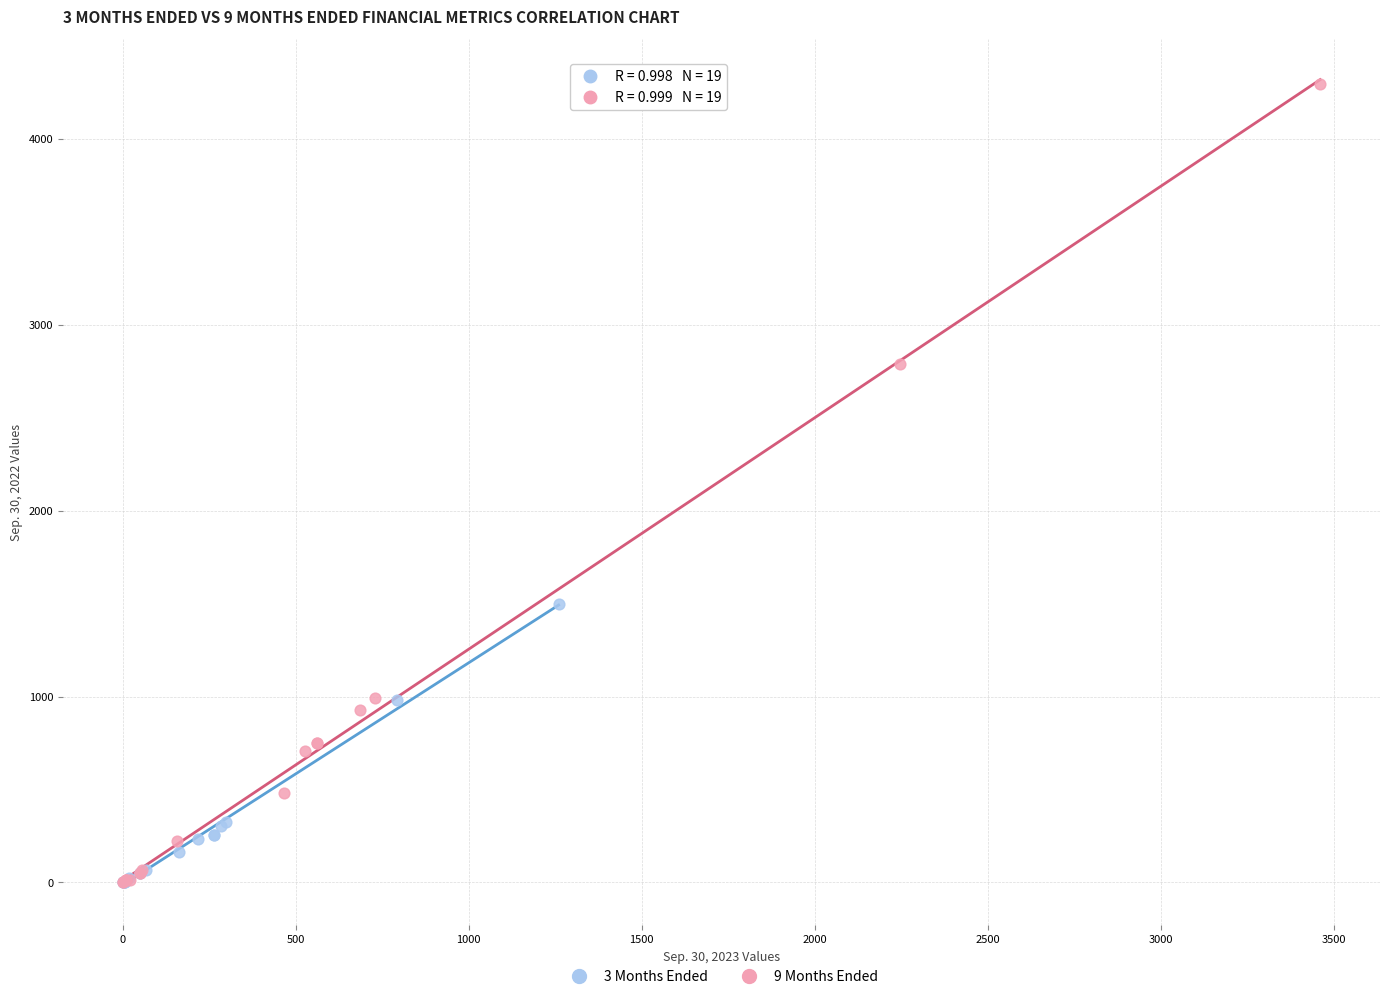

Which series has the widest spread of Y values?

9 Months Ended